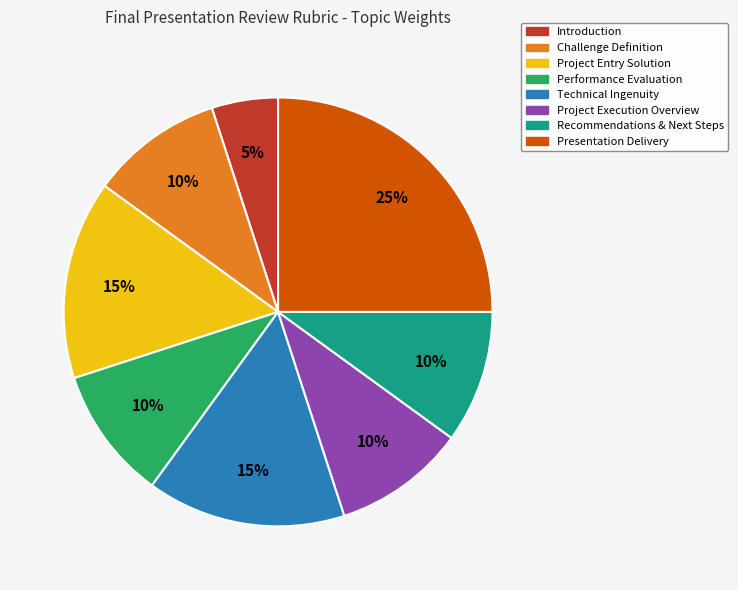

Does any single category account for the majority?

No